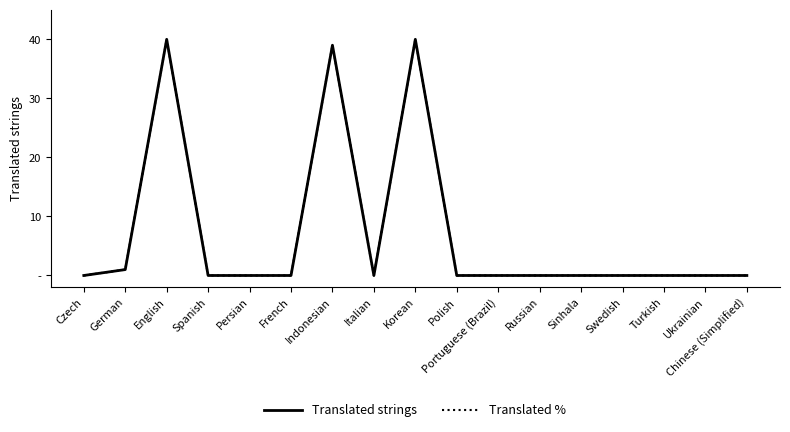

Reading right to left, what are all the values shown in this chart?

Translated strings: Chinese (Simplified)=0	Ukrainian=0	Turkish=0	Swedish=0	Sinhala=0	Russian=0	Portuguese (Brazil)=0	Polish=0	Korean=40	Italian=0	Indonesian=39	French=0	Persian=0	Spanish=0	English=40	German=1	Czech=0
Translated %: Chinese (Simplified)=0	Ukrainian=0	Turkish=0	Swedish=0	Sinhala=0	Russian=0	Portuguese (Brazil)=0	Polish=0	Korean=40	Italian=0	Indonesian=39	French=0	Persian=0	Spanish=0	English=40	German=1	Czech=0